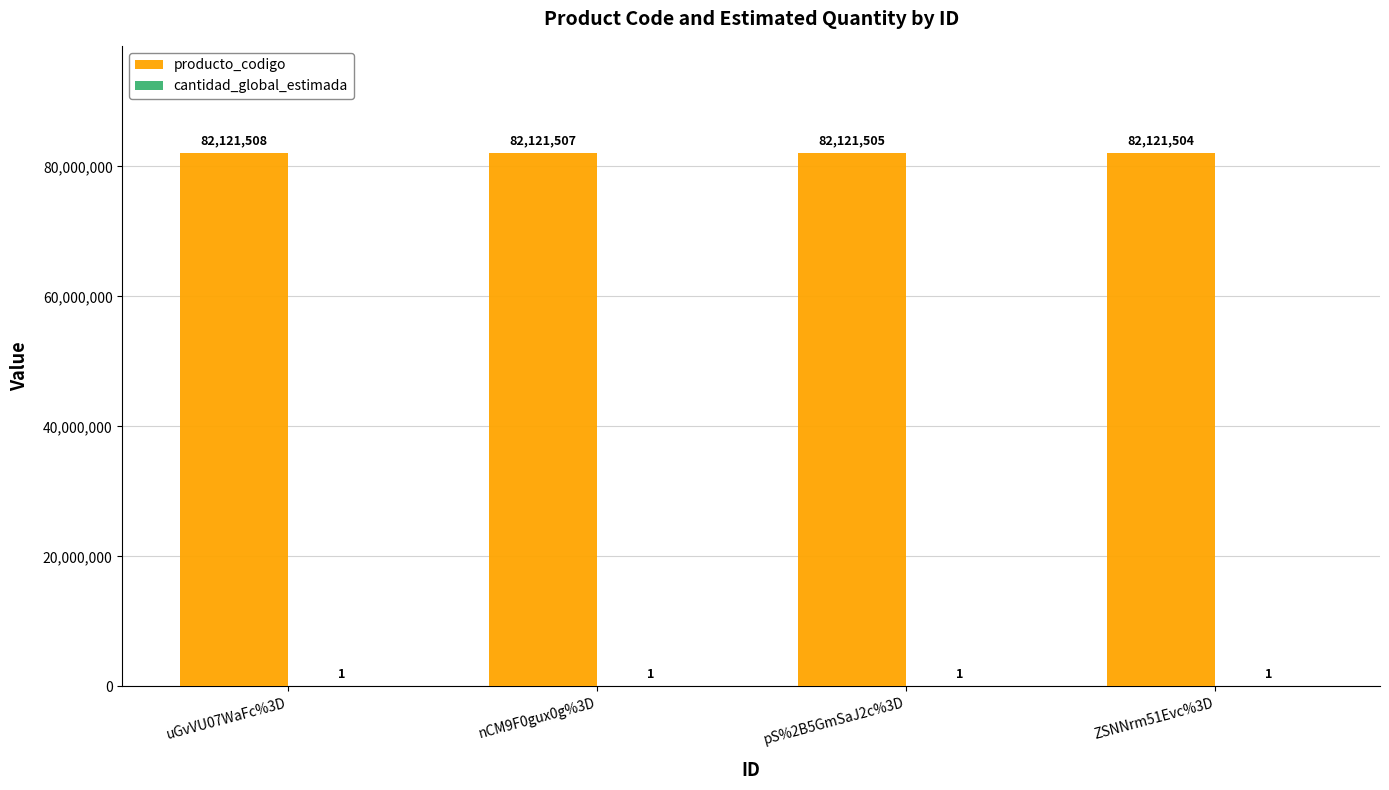

Count the number of data series in this chart.

2